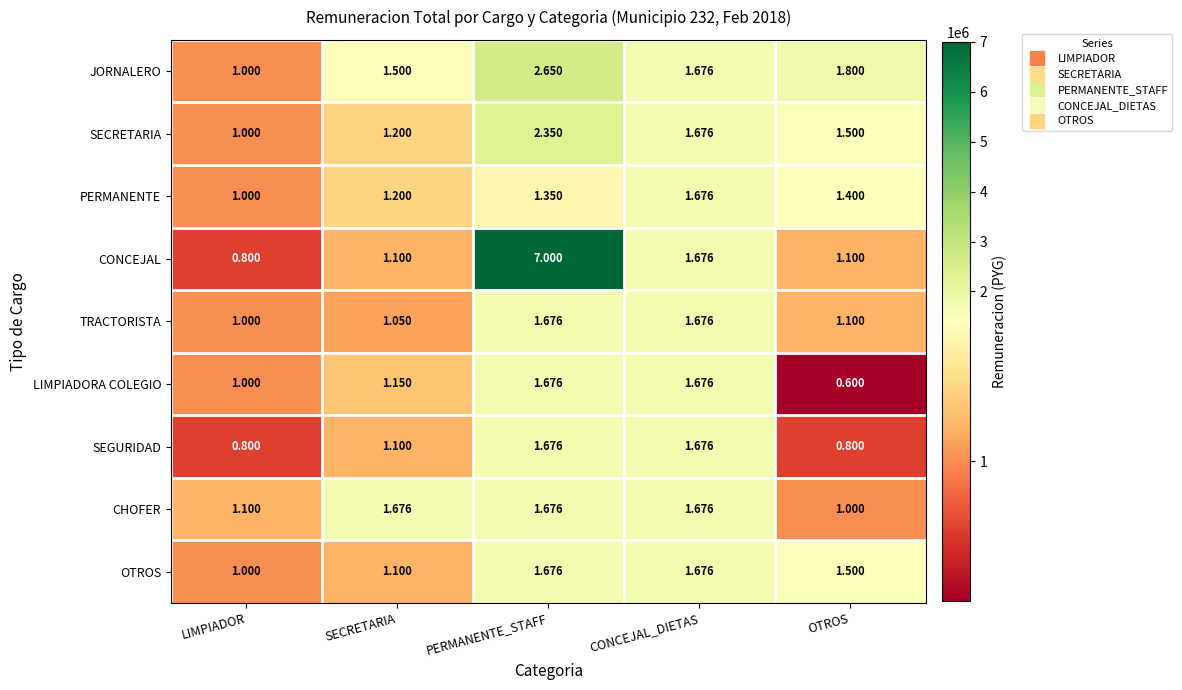

Where is SECRETARIA nearest to the value 1?

LIMPIADOR